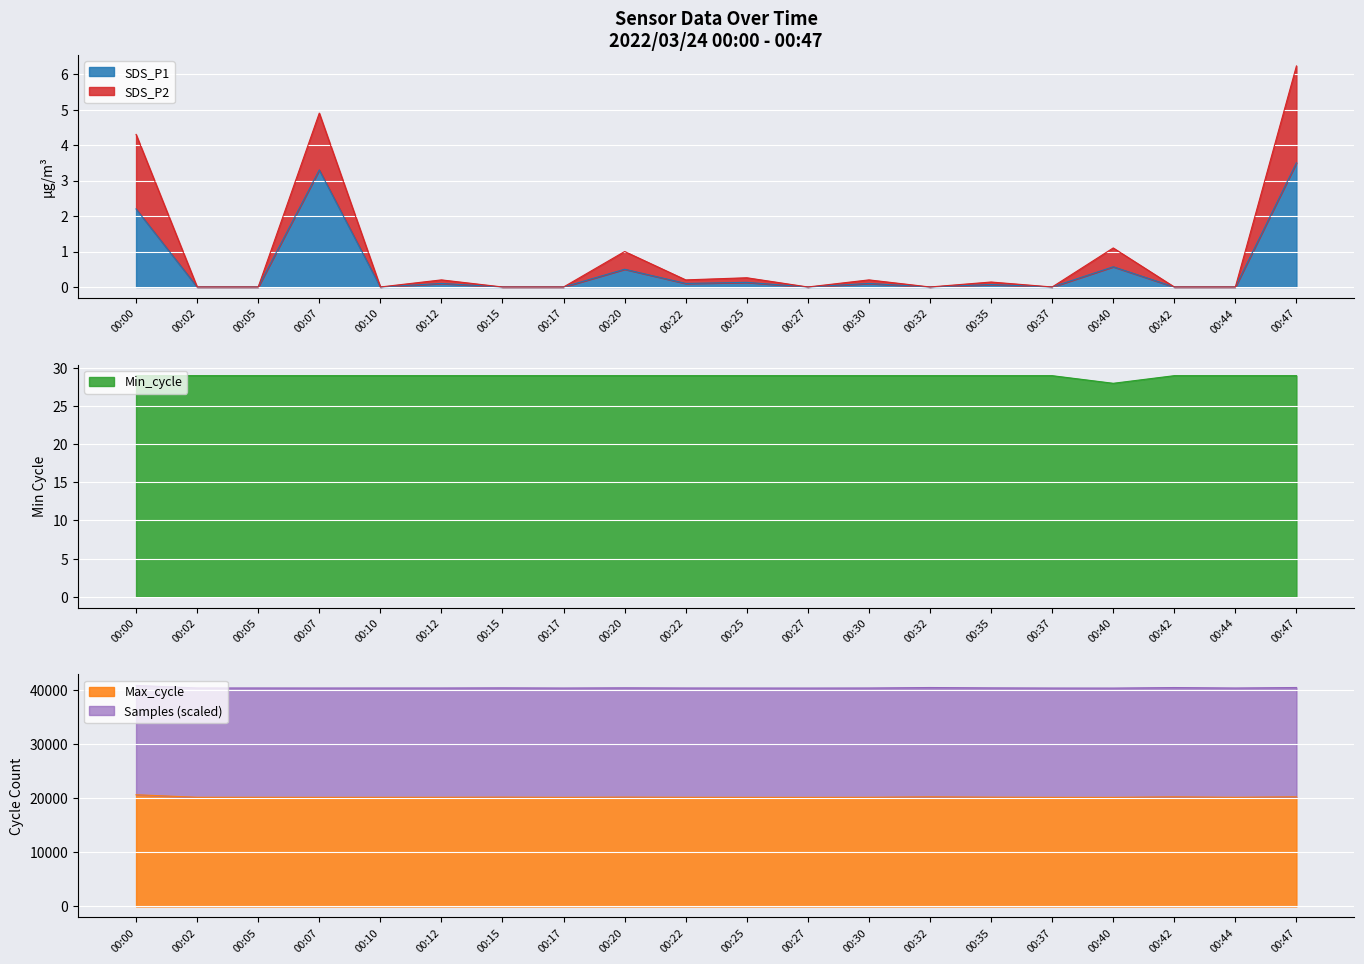

What is the highest value of the SDS_P1 series?

3.5